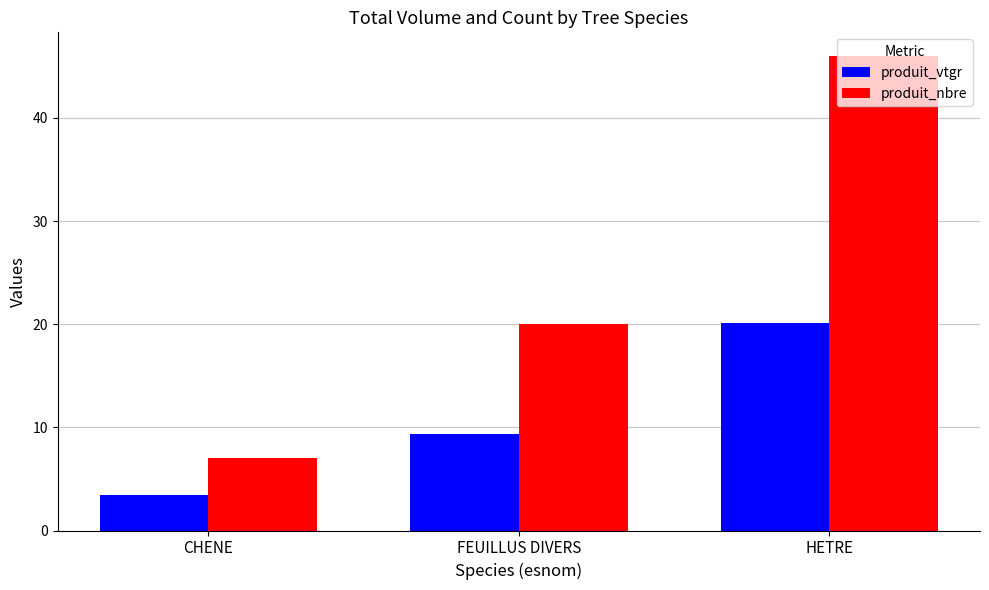

What are all the series names shown in the legend?

produit_vtgr, produit_nbre